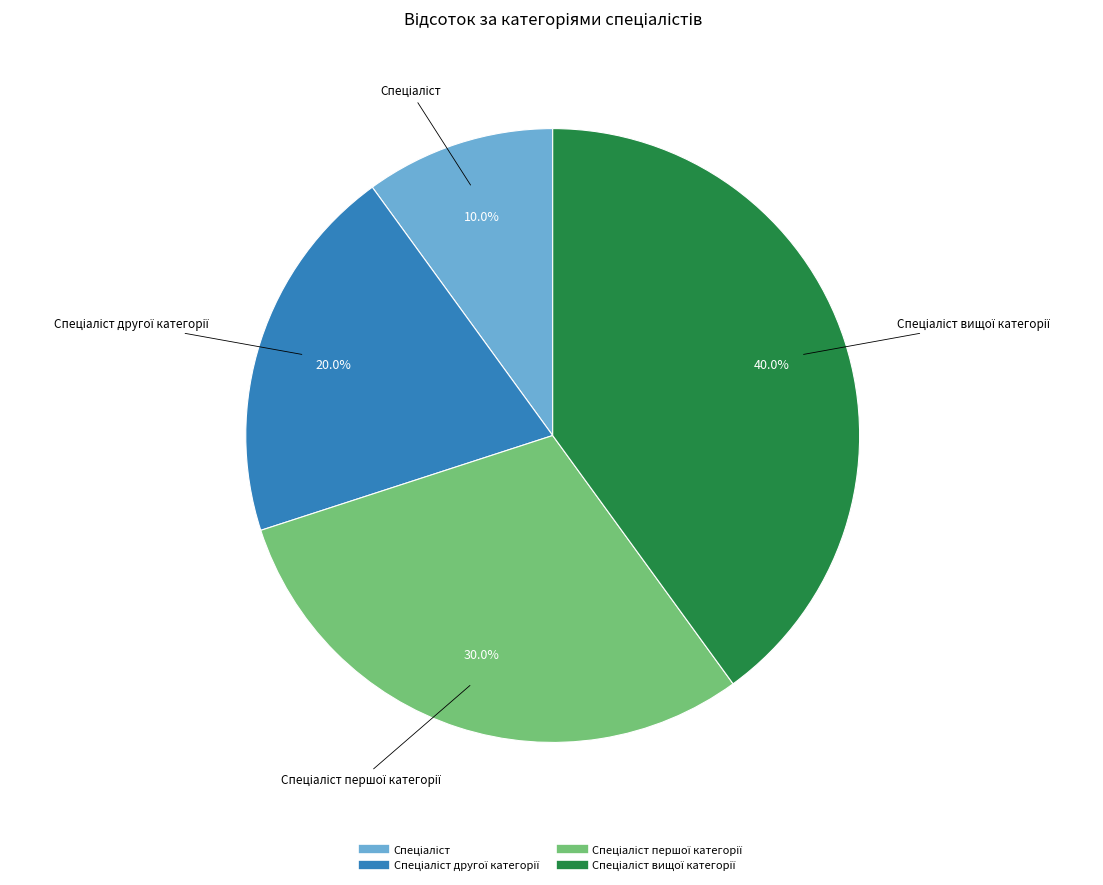

Is there any slice that represents more than half of the pie?

No